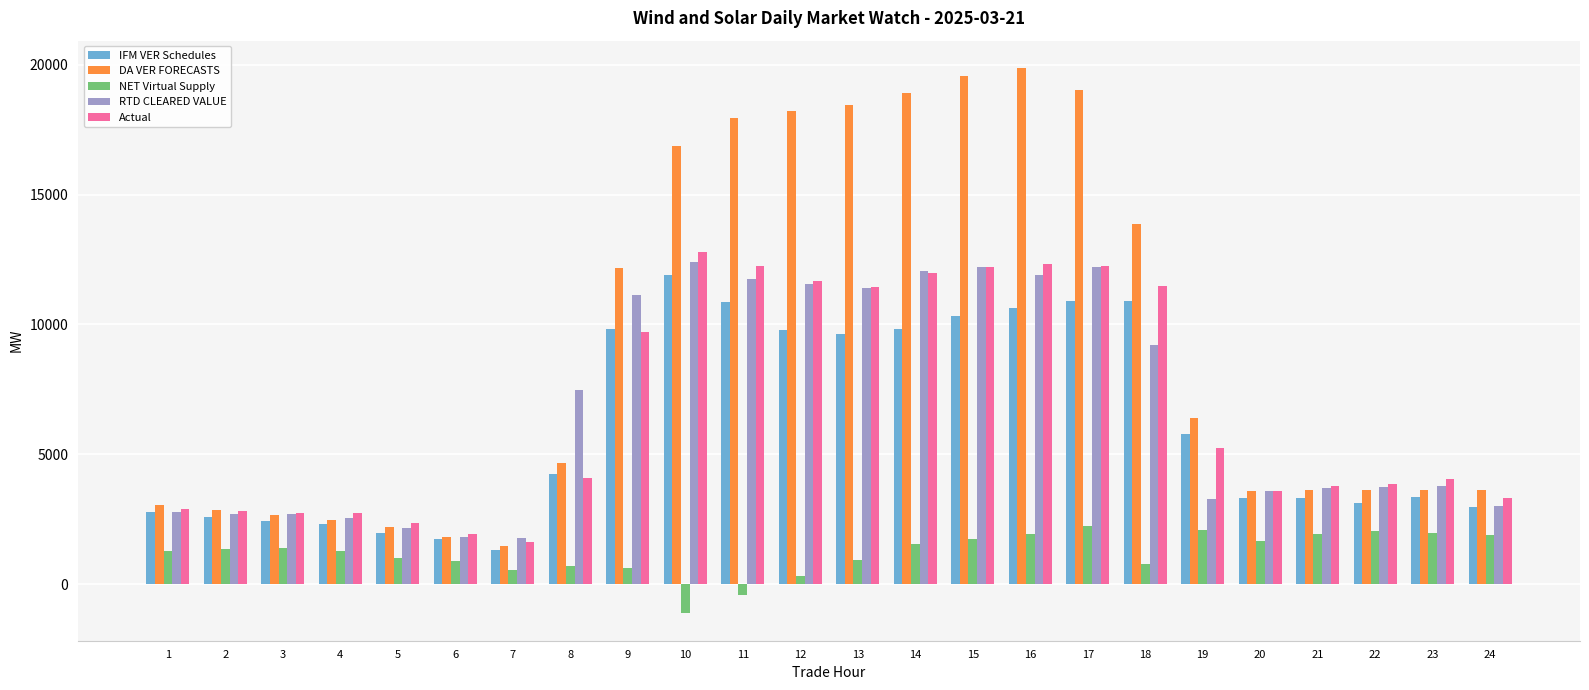

How many bars are there in each group?

5